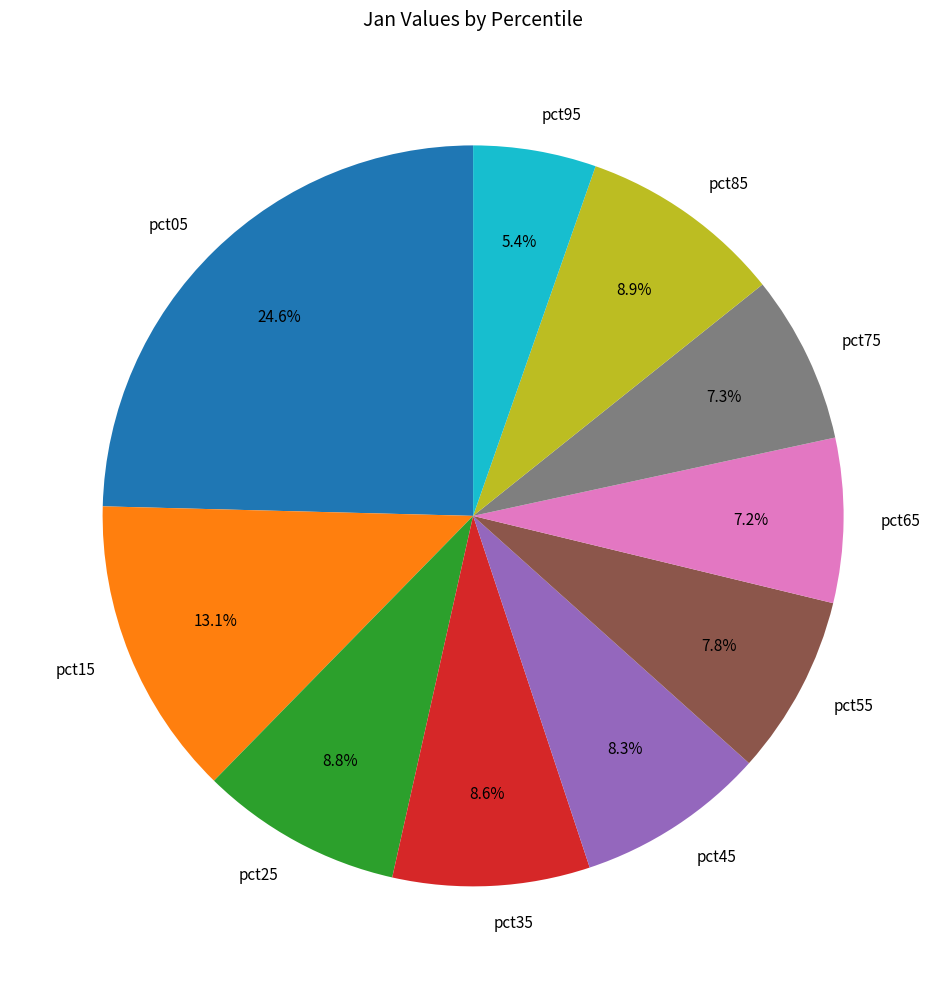

Which has a higher value, pct15 or pct95?

pct15